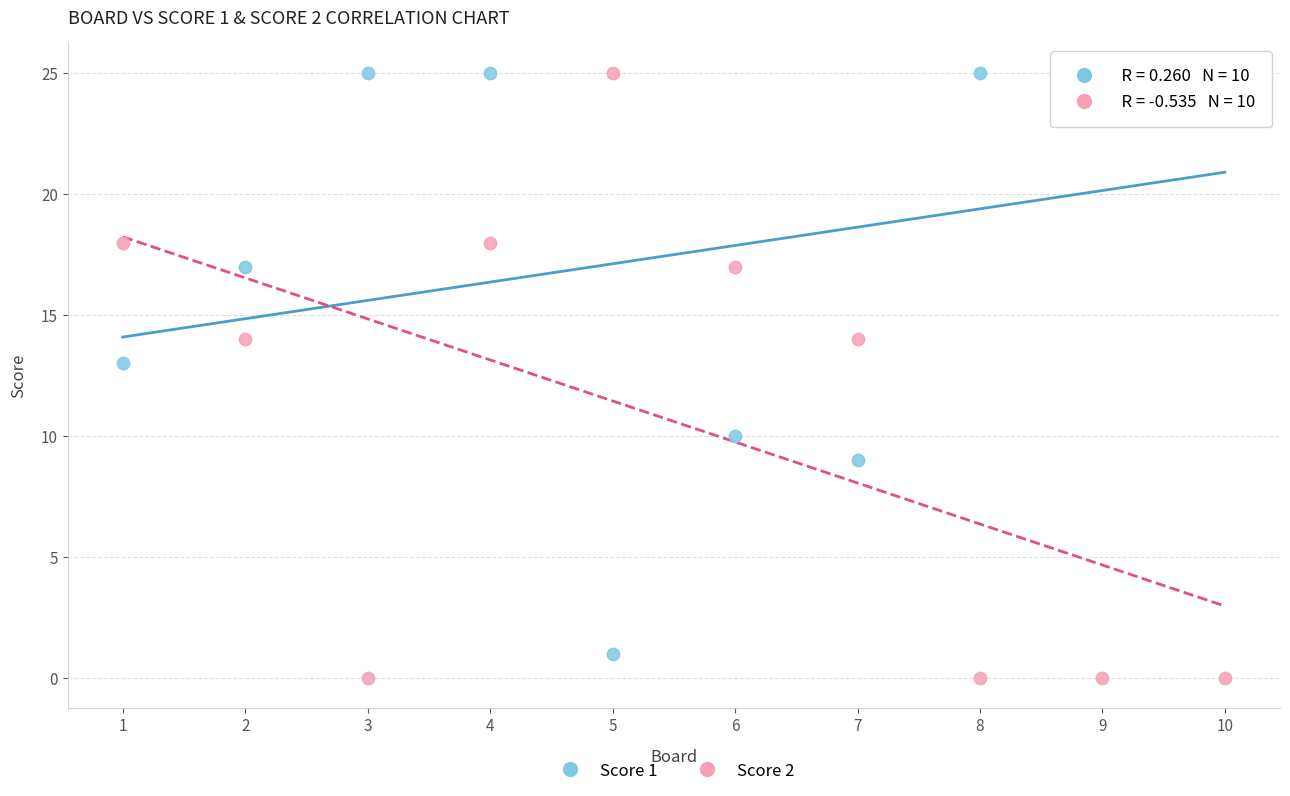

Which series reaches the minimum Y coordinate?

Score 2